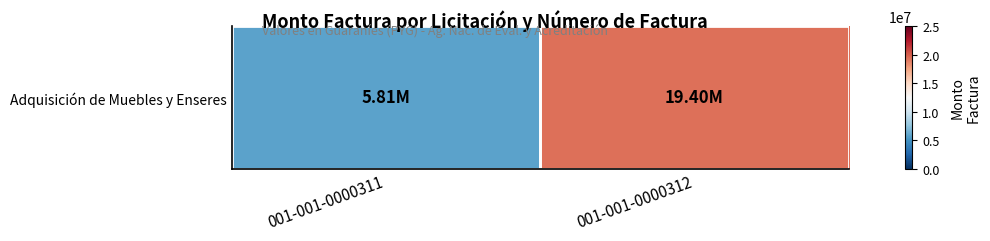

What is the greatest value displayed?

19396500